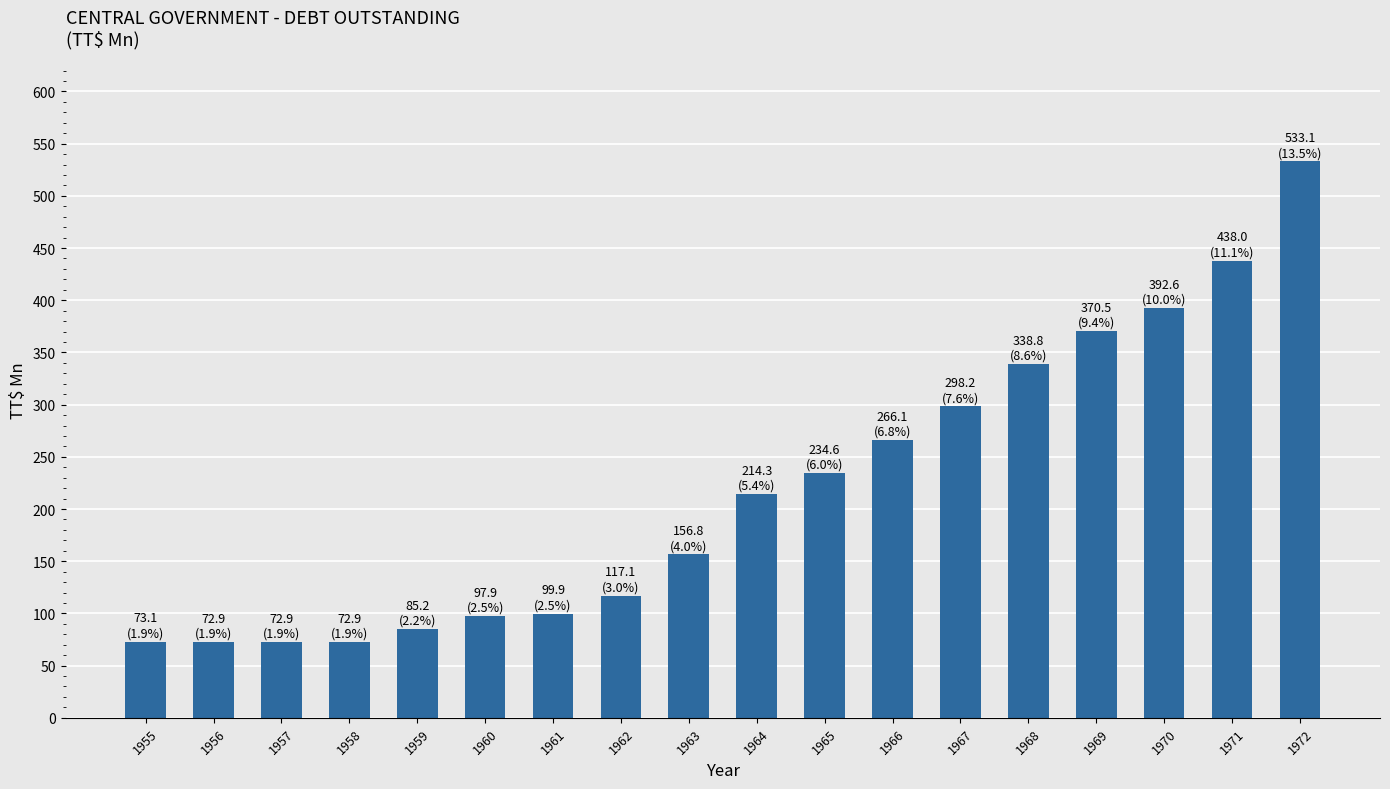

What is the value of the 13th bar from the left?

298.2